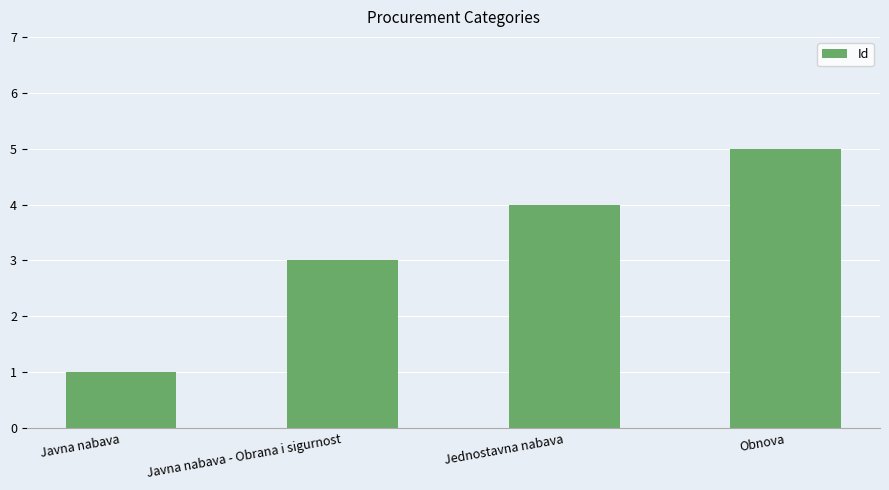

What is the sum of all values?

13